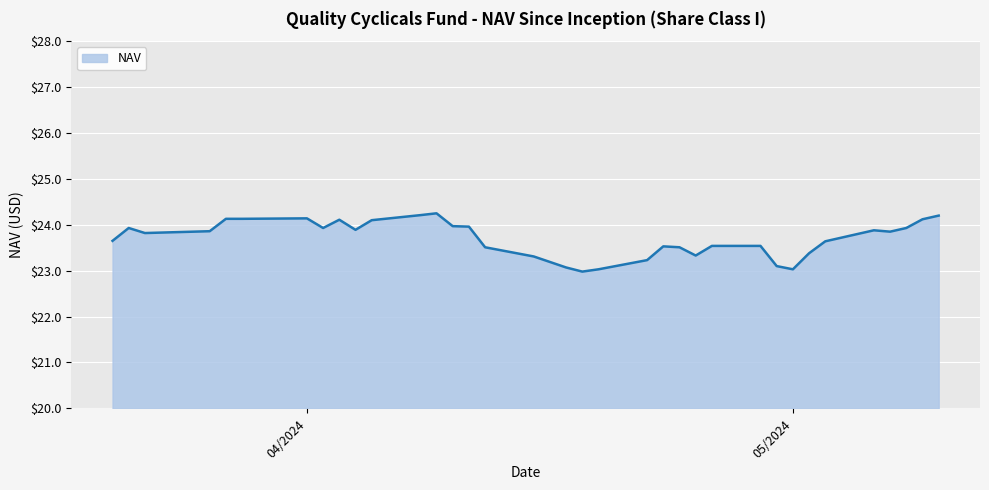

What is the minimum value shown in the chart?

23.0